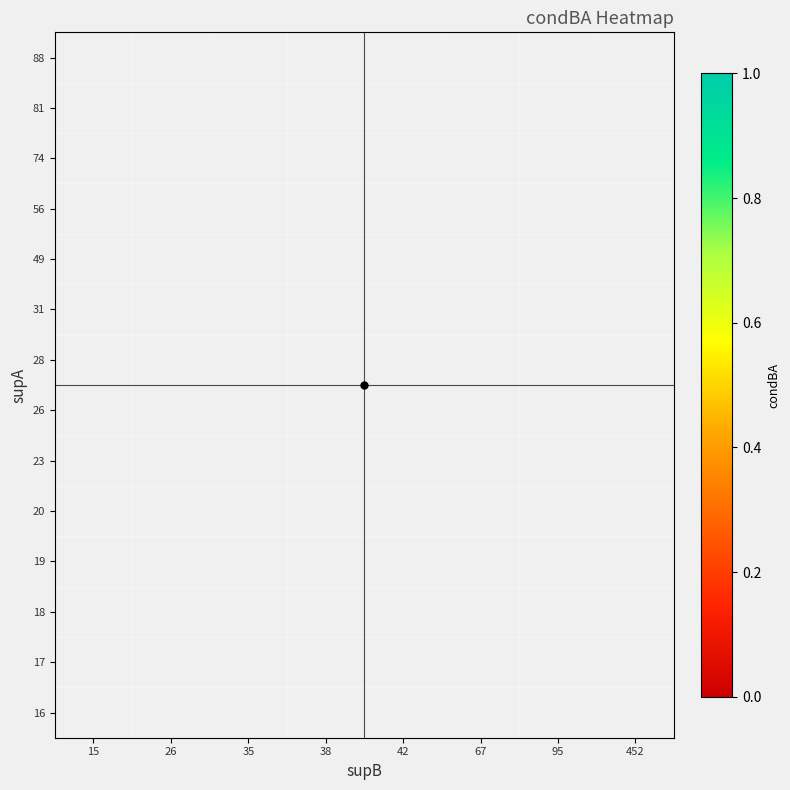

At which category does the chart reach its peak across all series?

35